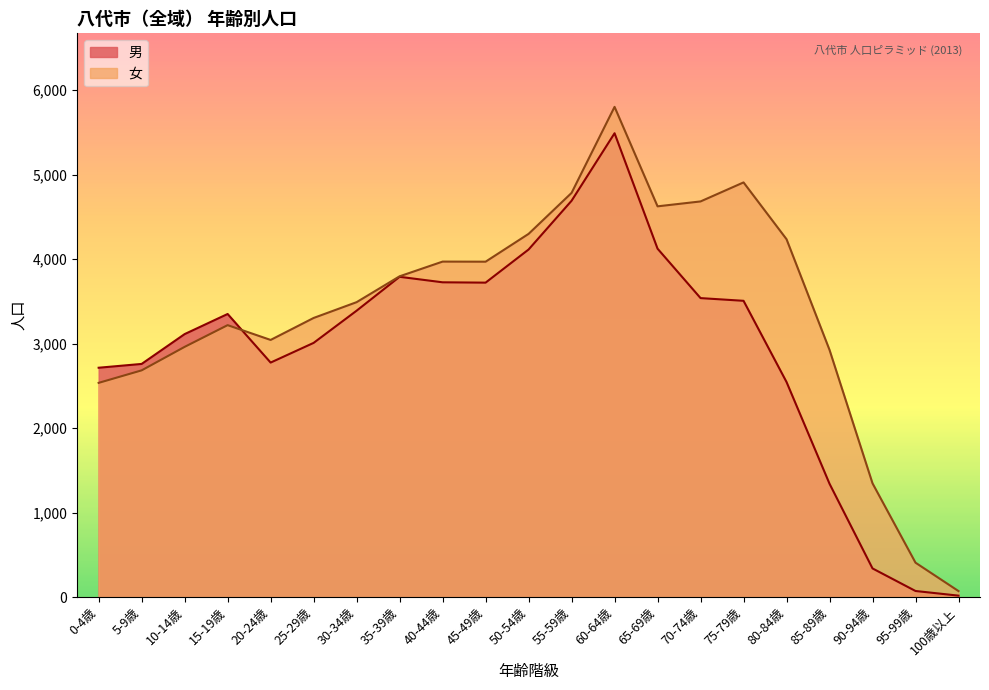

Between which two adjacent categories do 女 and 男 first intersect?

15-19歳 and 20-24歳